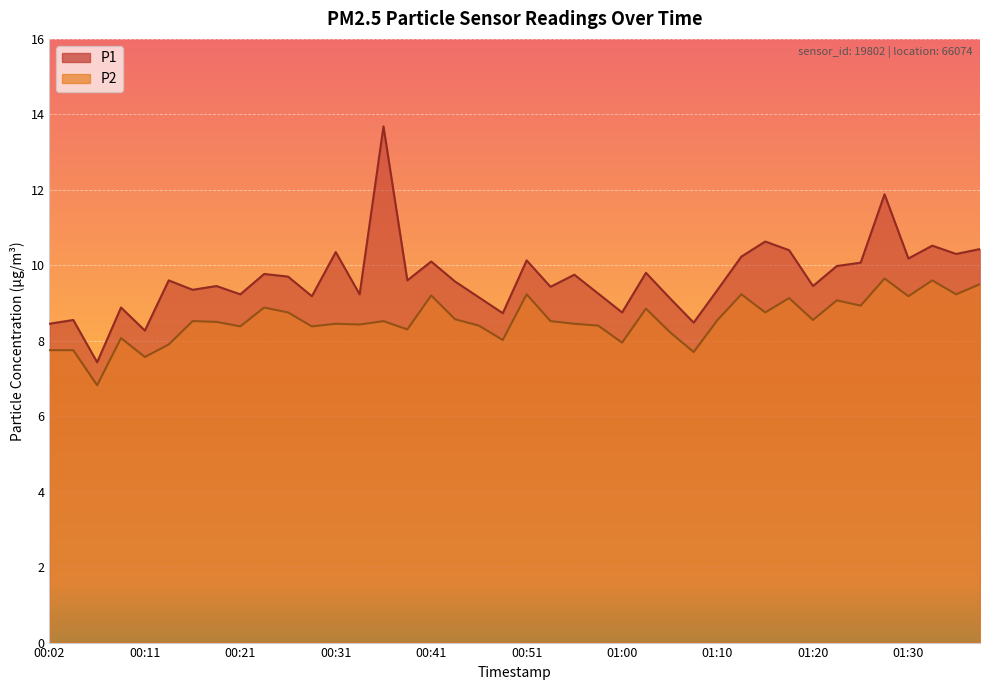

Does the chart display data point markers on the line(s)?

No